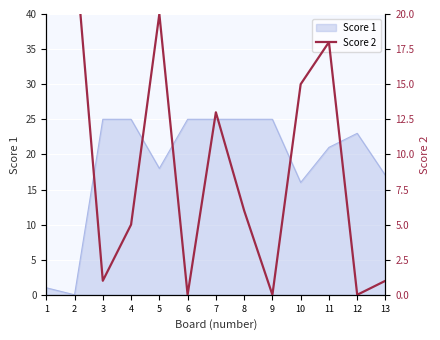

How many lines are shown in the chart?

1